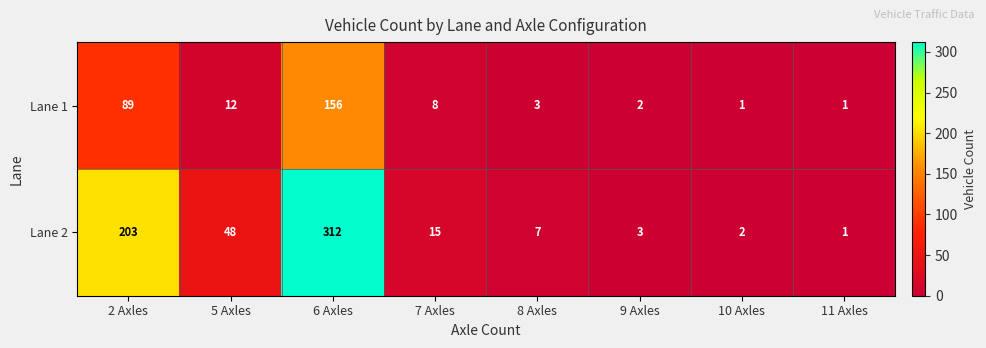

Which series has the largest range (max minus min)?

Lane 2